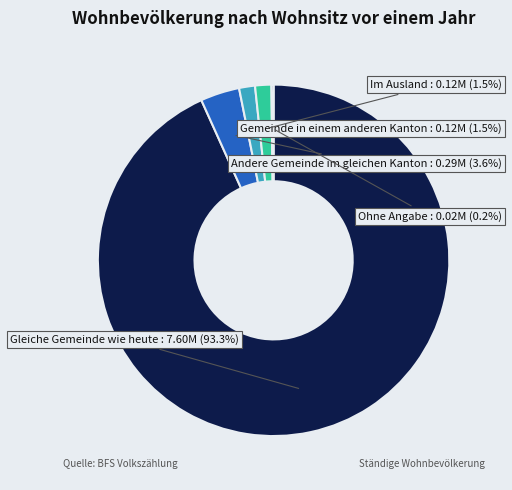

Count the number of slices in the pie.

5